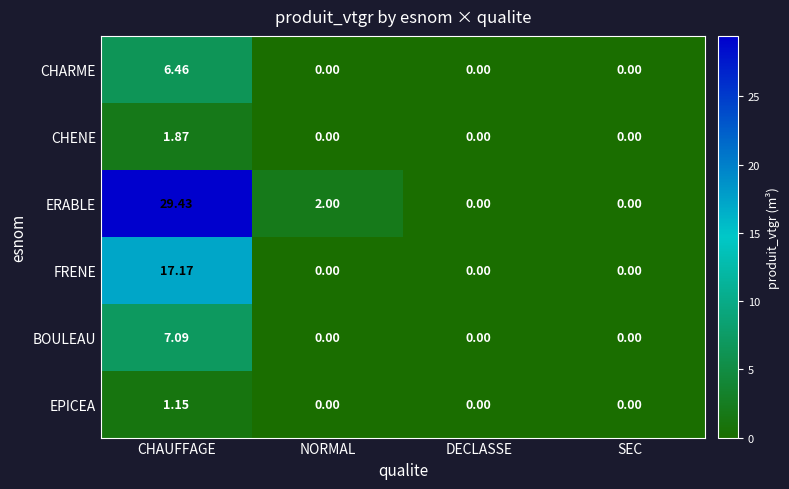

At which category does the chart reach its peak across all series?

CHAUFFAGE